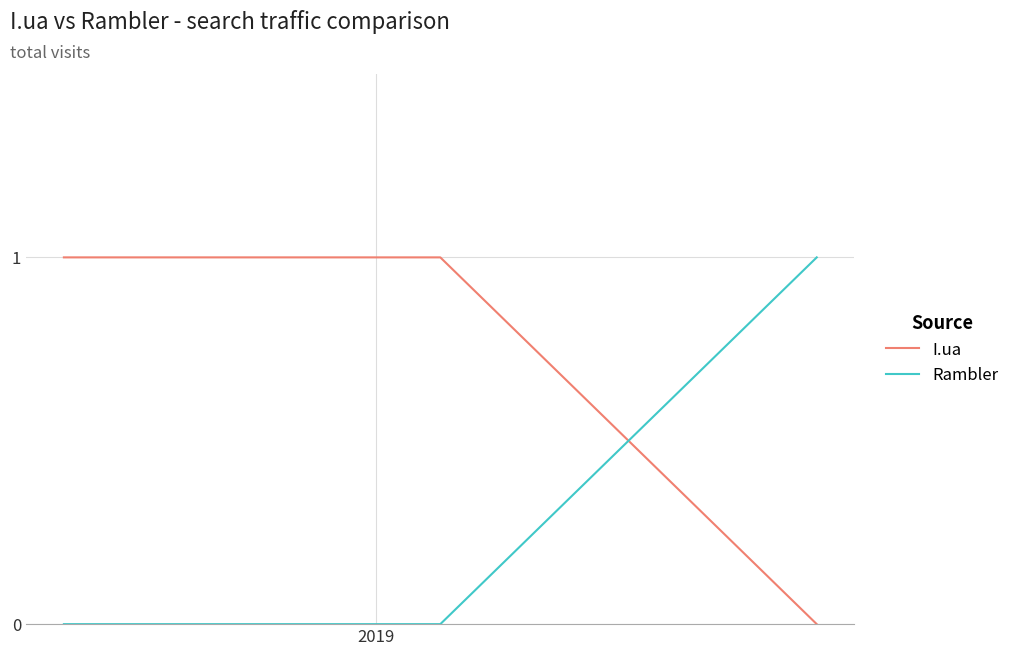

List the series in order of their overall mean, lowest first.

Rambler, I.ua